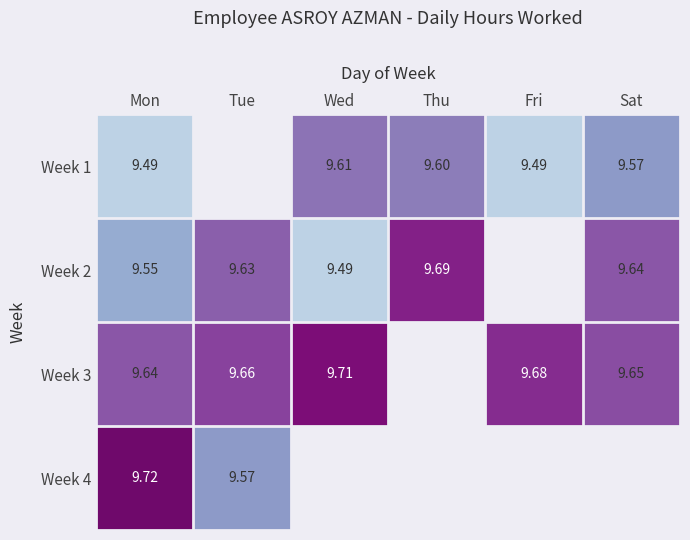

At how many categories does at least one series exceed 9?

6